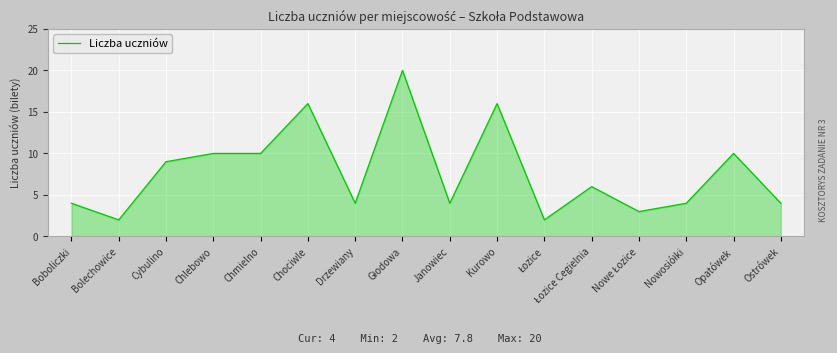

What is the maximum value shown in the chart?

20